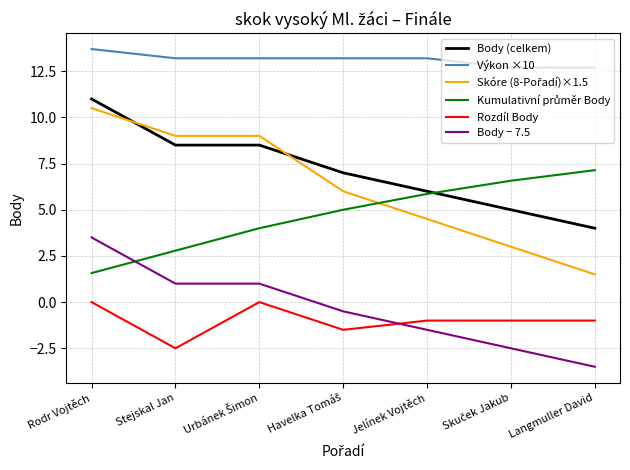

Is this an area chart (filled region under the line)?

No